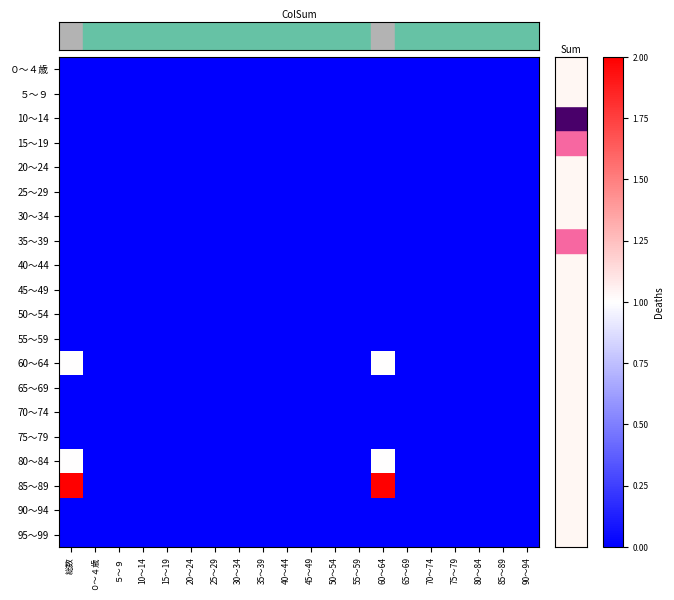

Which has a higher value, 70～74 or 30～34?

70～74